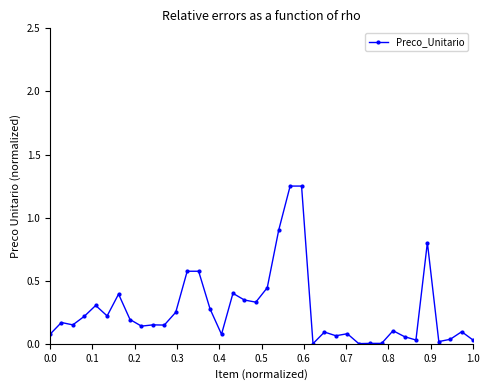

What is the sum of all values?

10.3